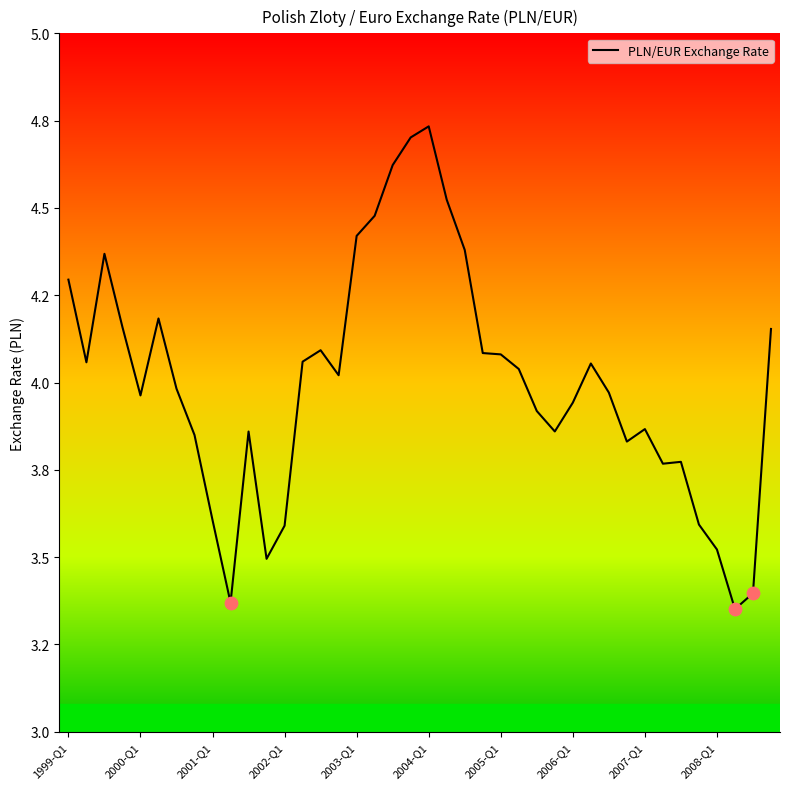

Does the chart have visible grid lines?

No